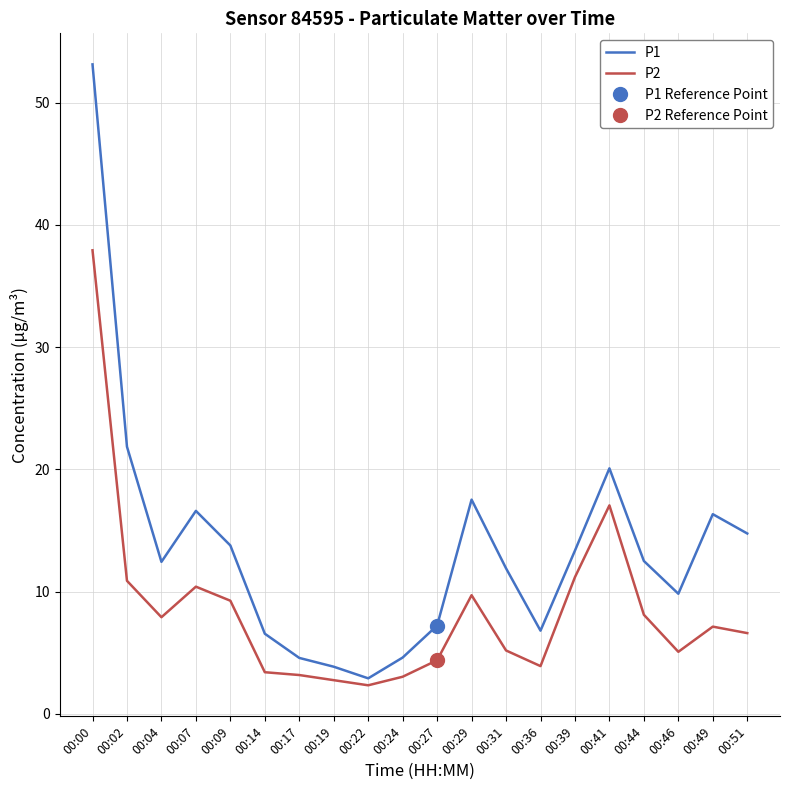

Where does the P1 series first go above 12?

00:00